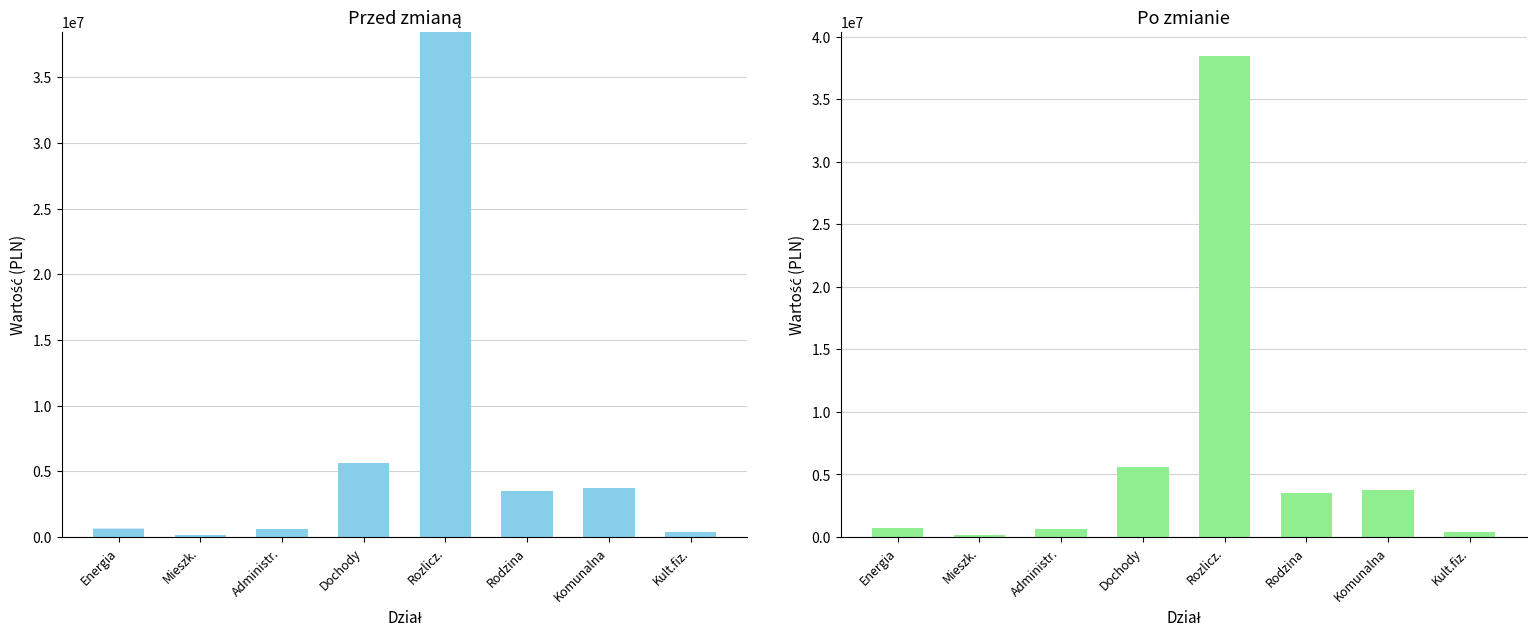

What is the greatest value displayed?

38469212.0